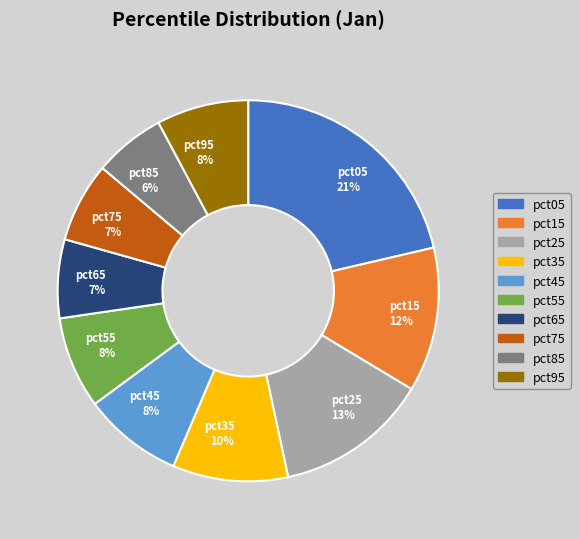

Does any single category account for the majority?

No